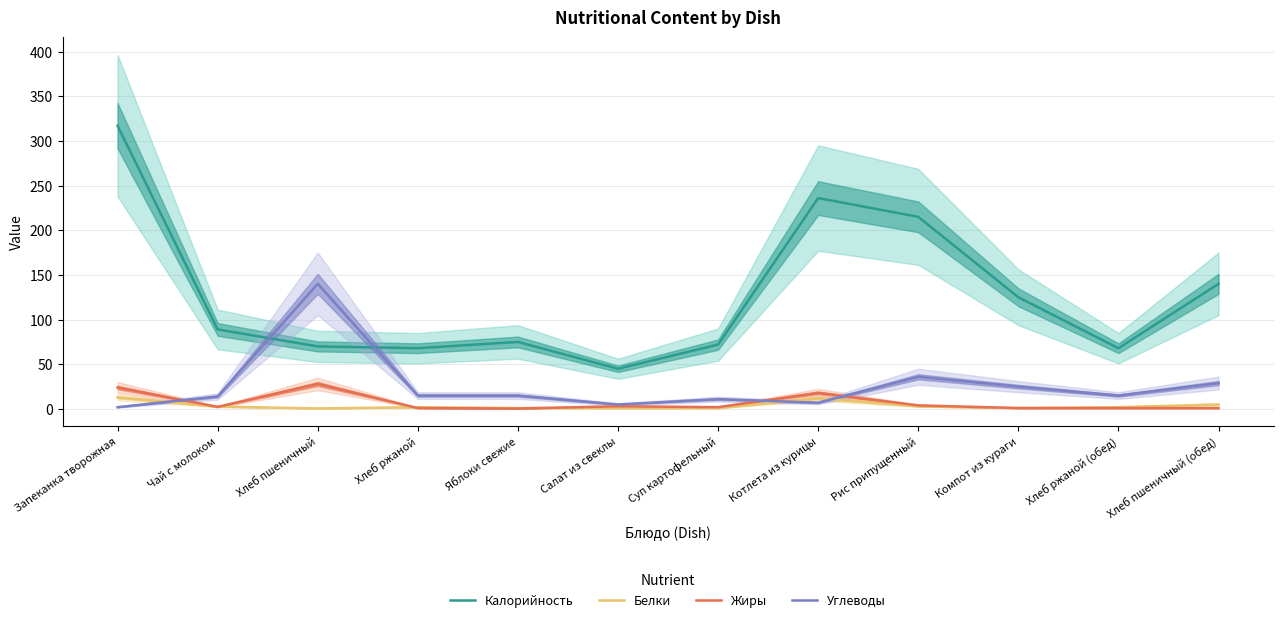

True or false: Калорийность and Белки cross at least once.

False